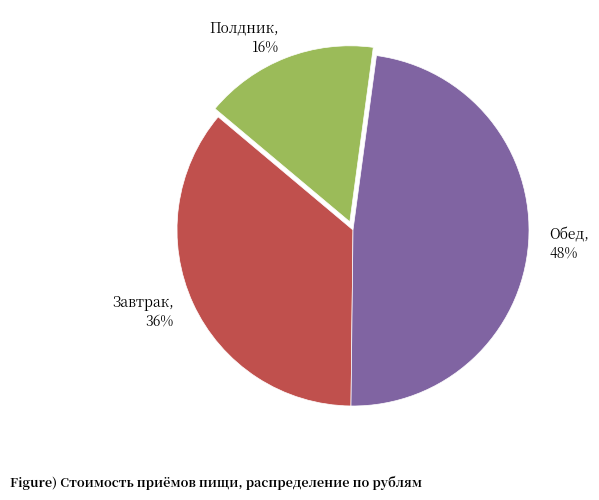

Rank the categories by value from lowest to highest.

Полдник, Завтрак, Обед